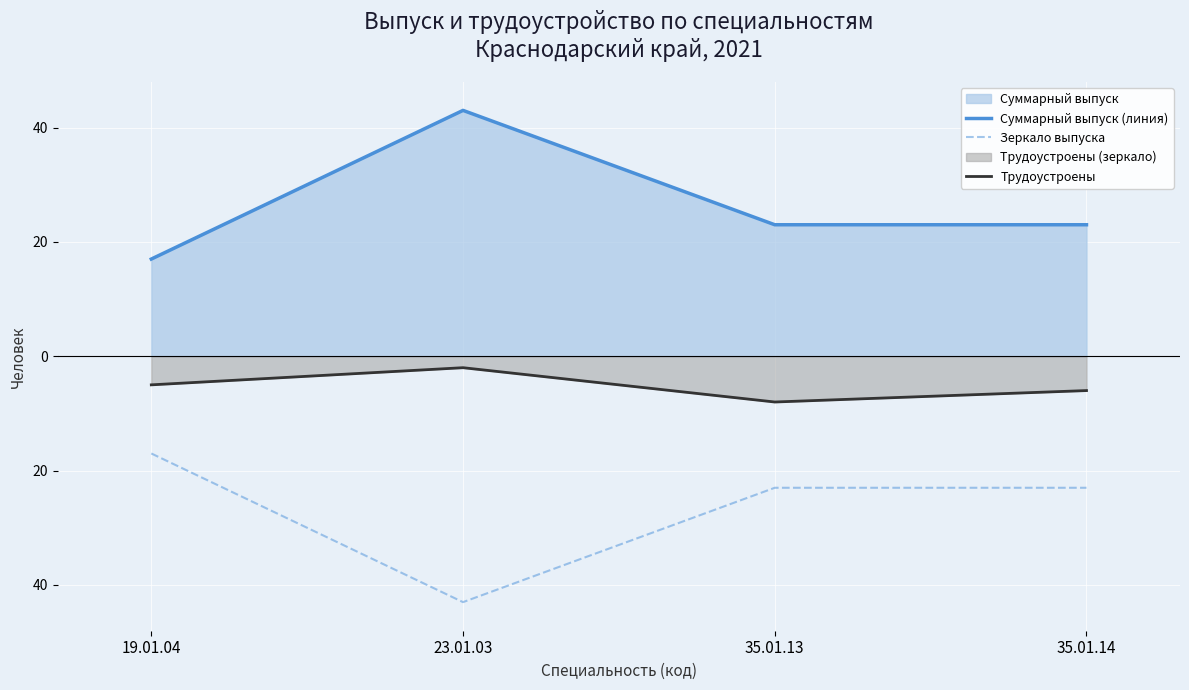

Which category has the highest value in the Зеркало выпуска series?

19.01.04